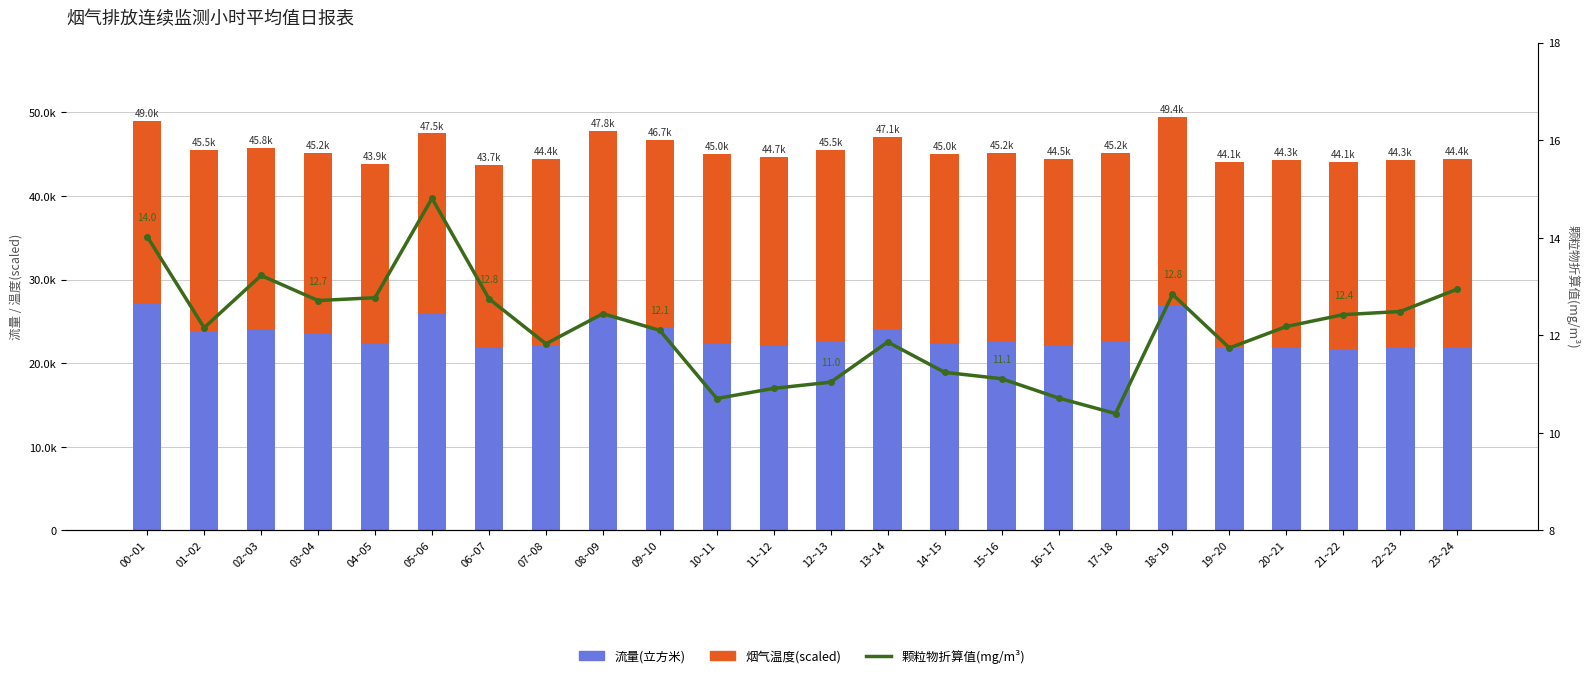

How many distinct data groups are displayed?

3